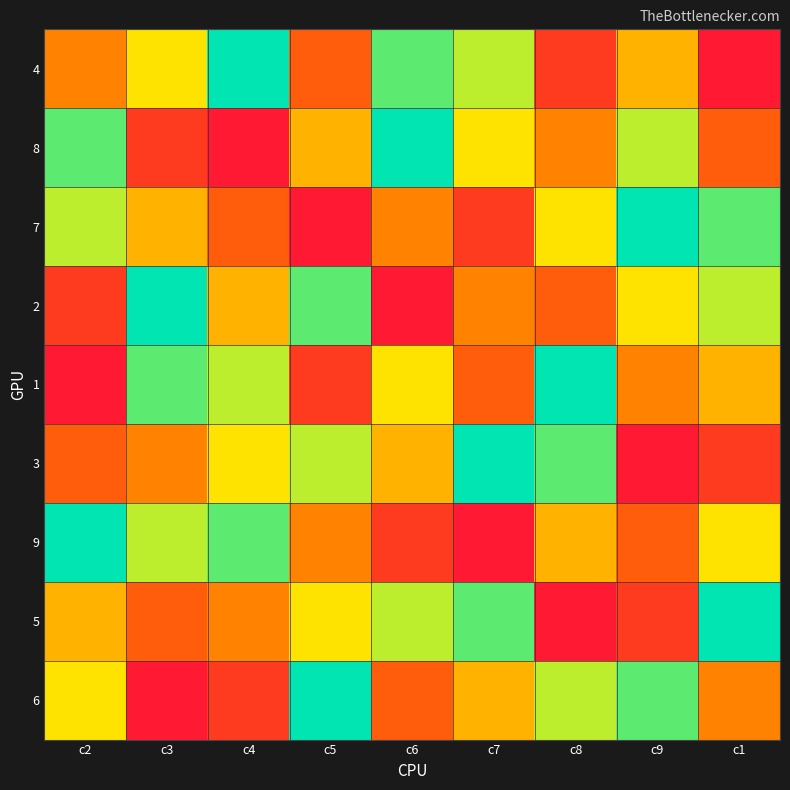

Between c6 and c7, which is larger?

c6